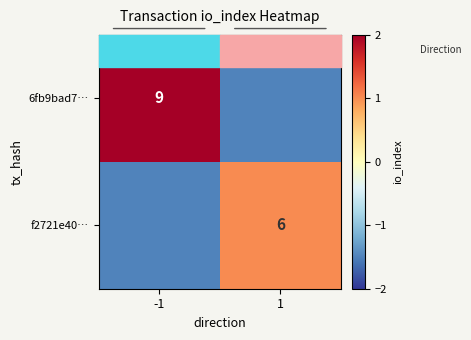

True or false: f2721e40… has a value of 3.4 at 1.

False